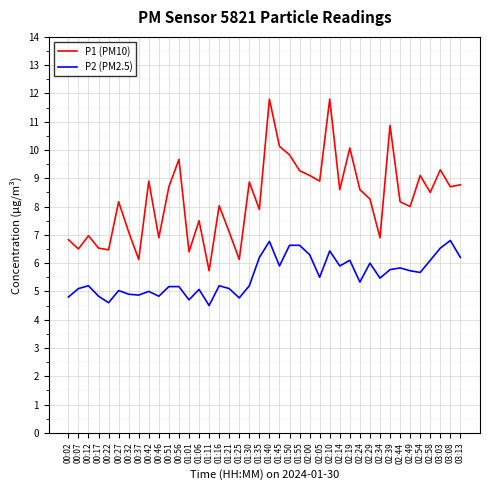

True or false: P1 (PM10) and P2 (PM2.5) intersect in this chart.

False